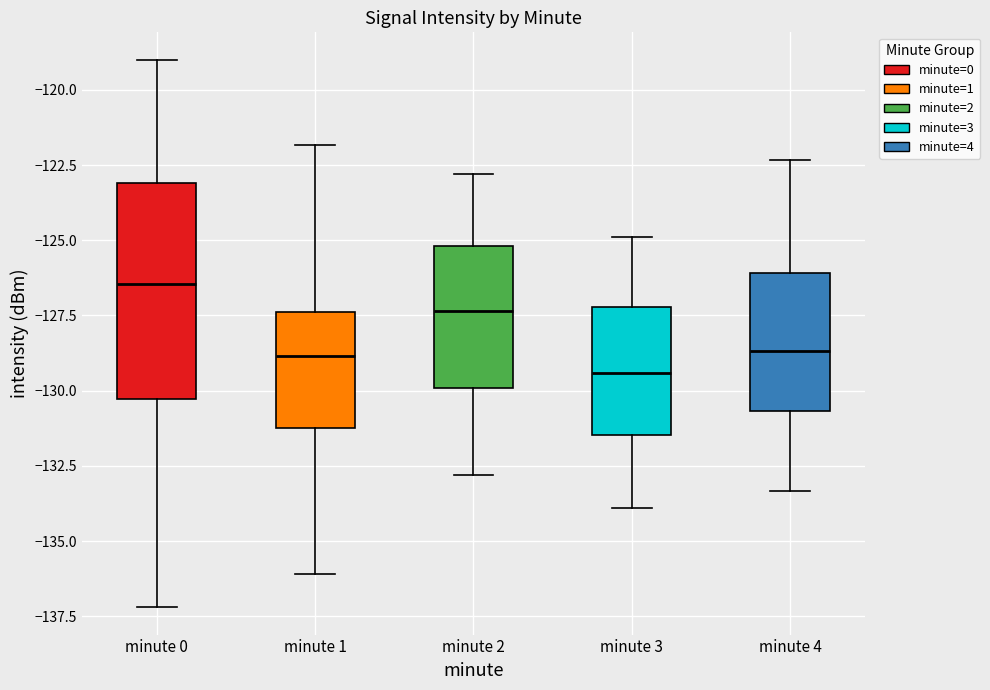

Where does the lower whisker of the box for minute 2 end on the y-axis? The values are not printed on the chart, so give them approximately, as read against the axis.

-133.0